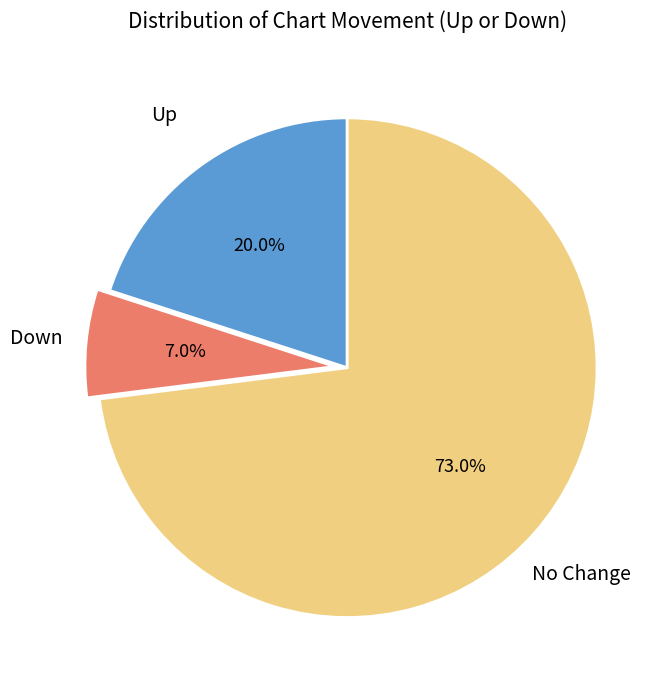

To the nearest percent, what is the average slice percentage?

33%